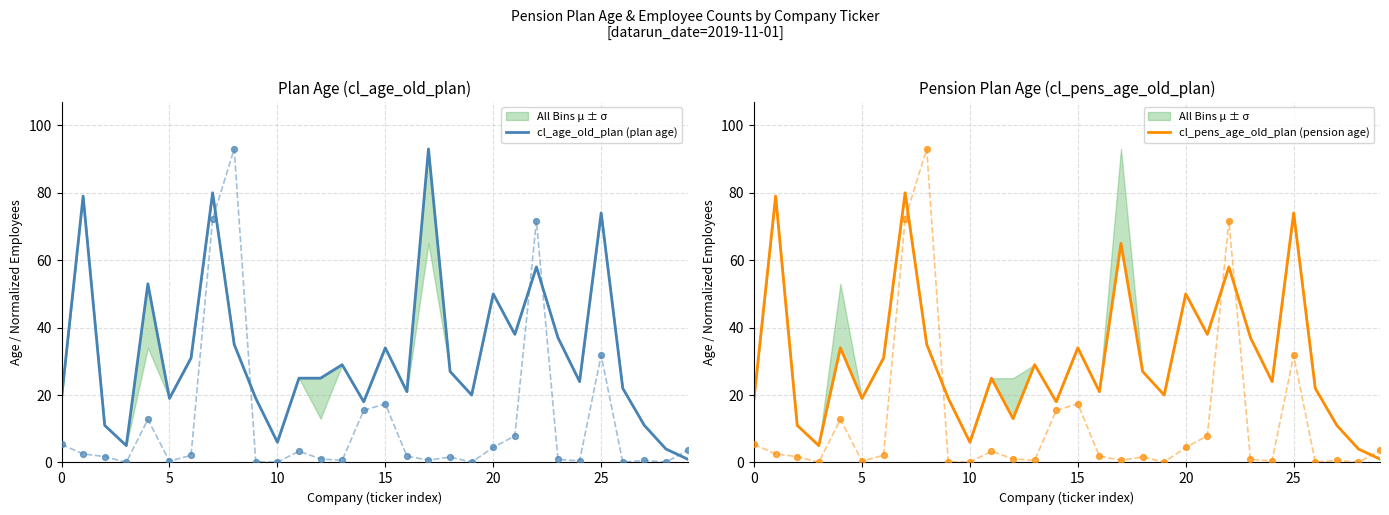

What are all the series names shown in the legend?

cl_age_old_plan (plan age), cl_pens_age_old_plan (pension age)